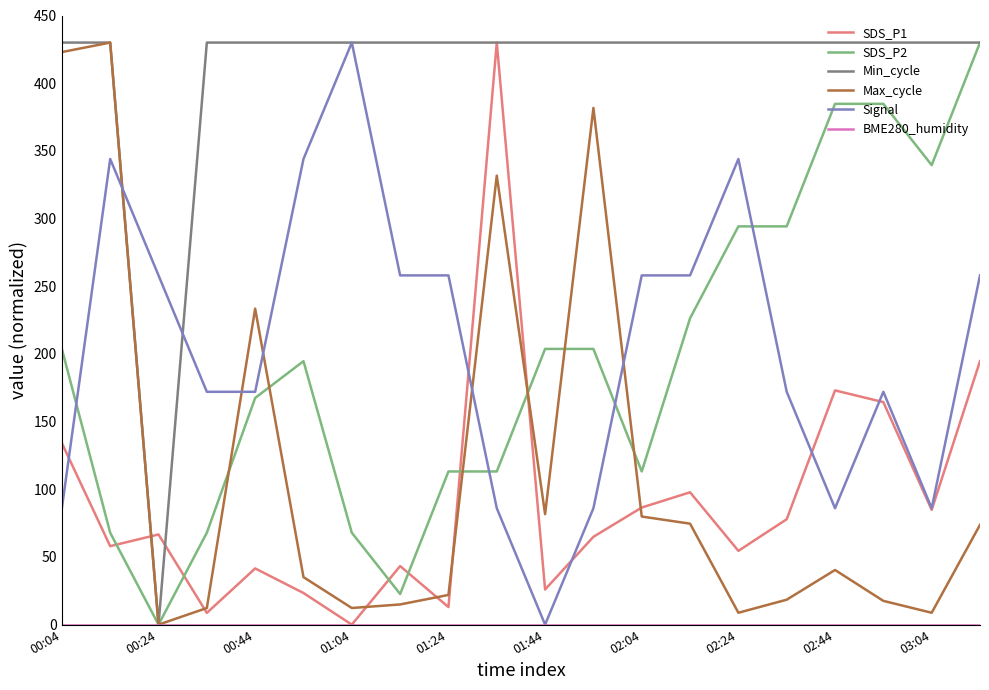

After their last crossing, which series has the higher values: Signal or Max_cycle?

Signal